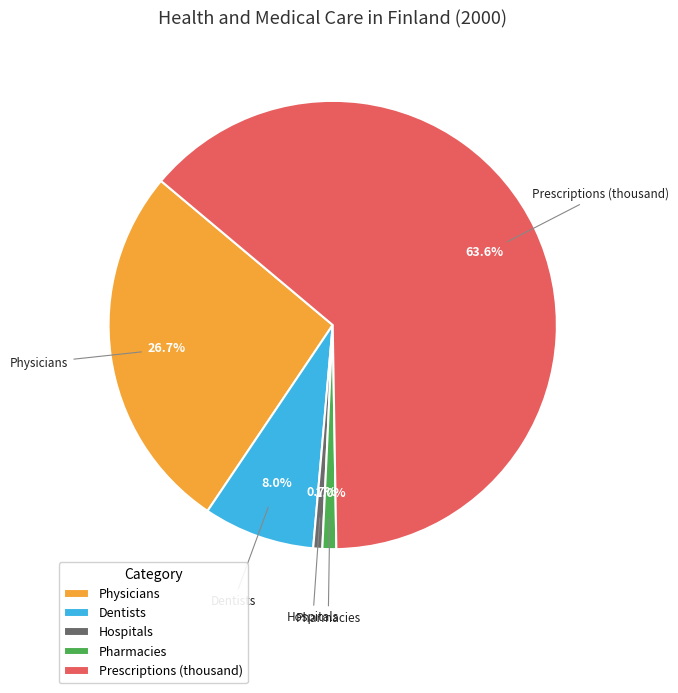

To the nearest percent, what is the difference between the largest and smallest slice percentages?

63%